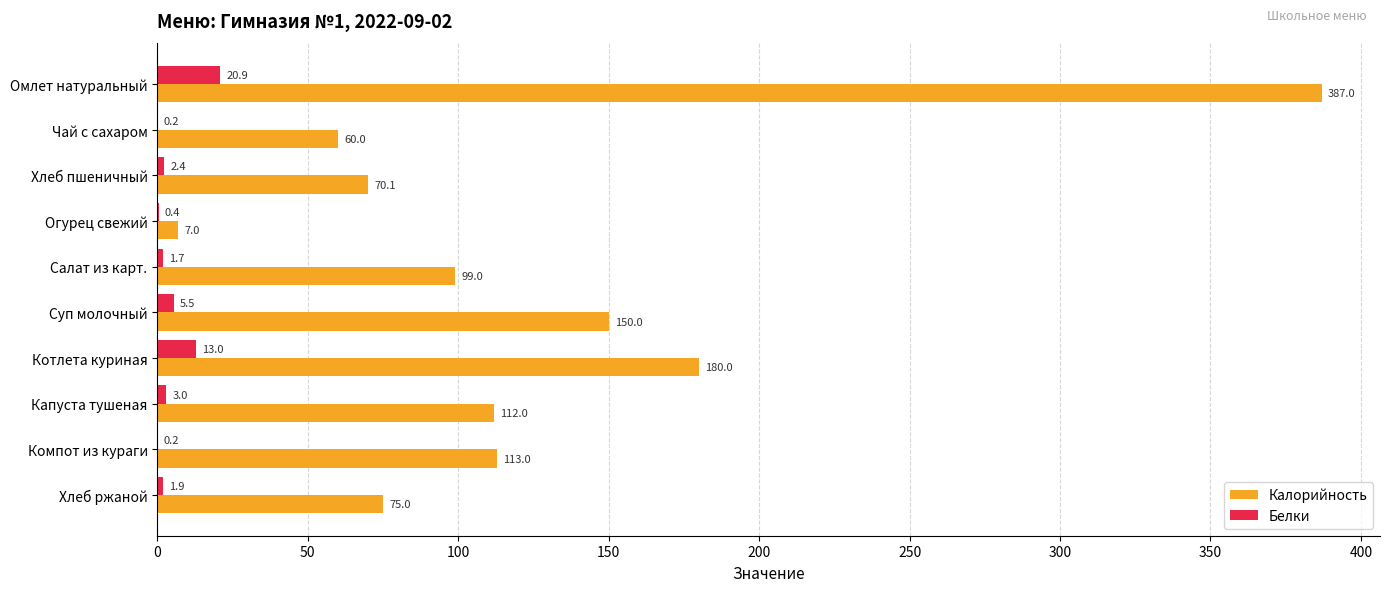

Which series has the largest range (max minus min)?

Калорийность